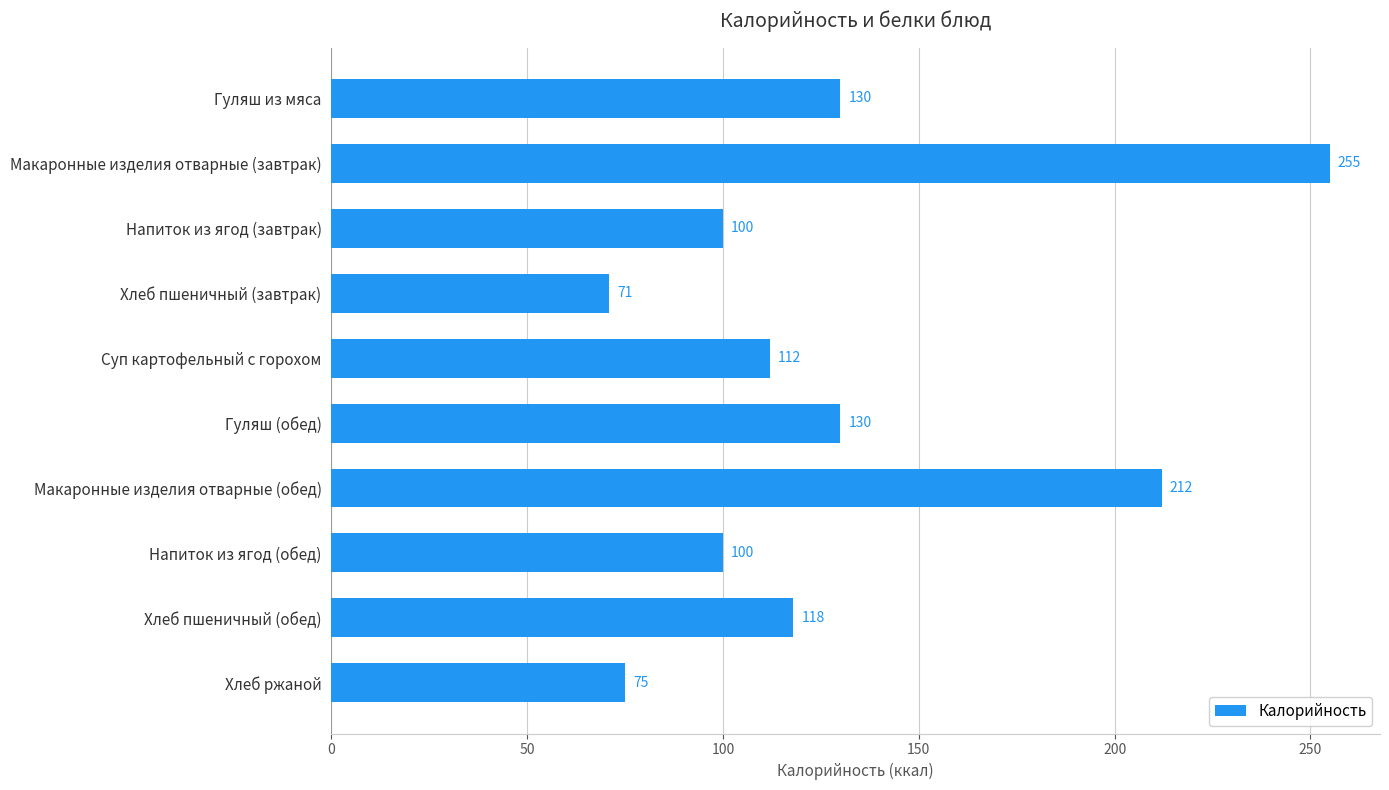

What is the difference between the second highest and second lowest values?

137